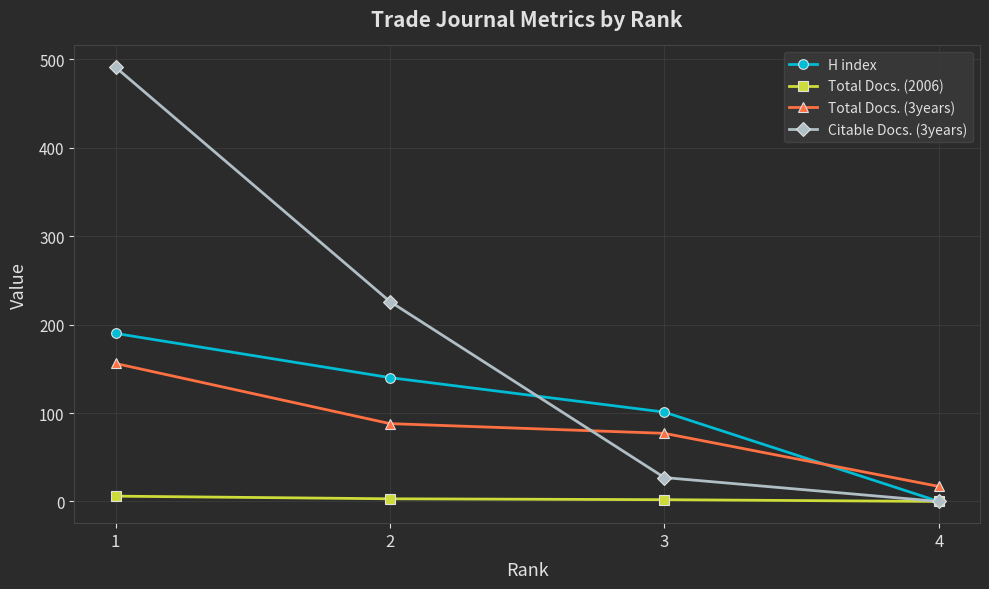

Between 3 and 4, which series saw the biggest shift?

H index